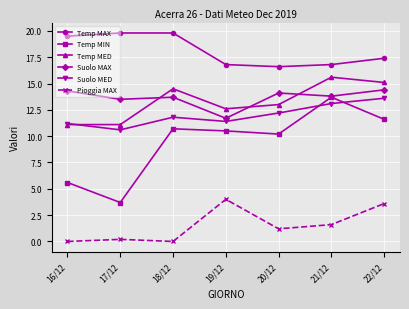

Which series has the widest spread of values?

Temp MIN